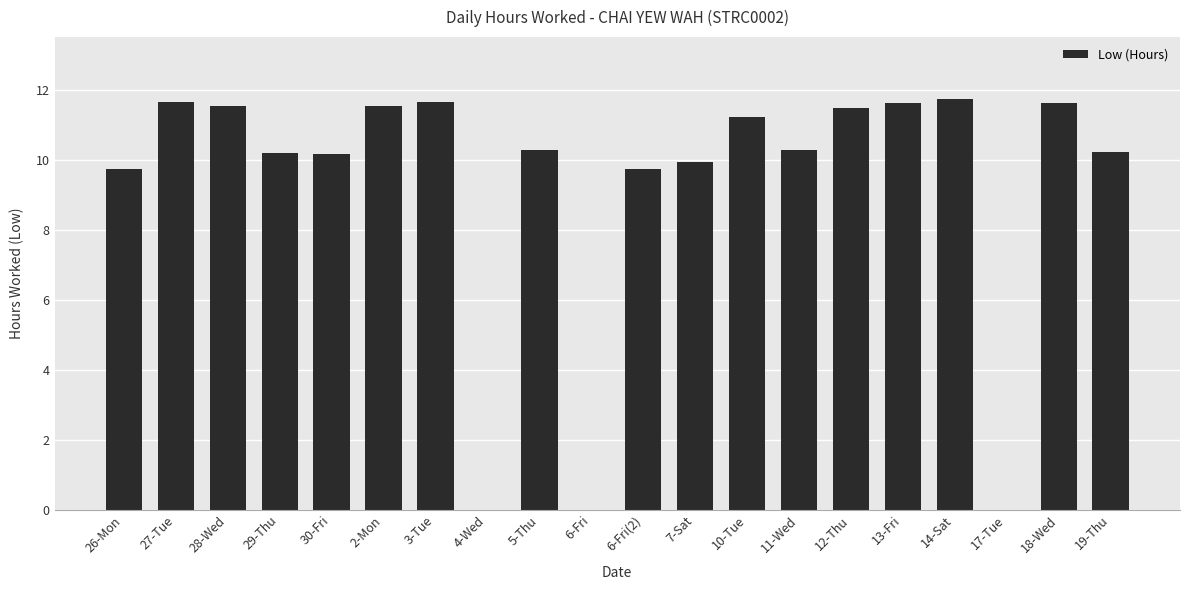

The chart shows a value of 10.2 at 30-Fri. True or false?

True